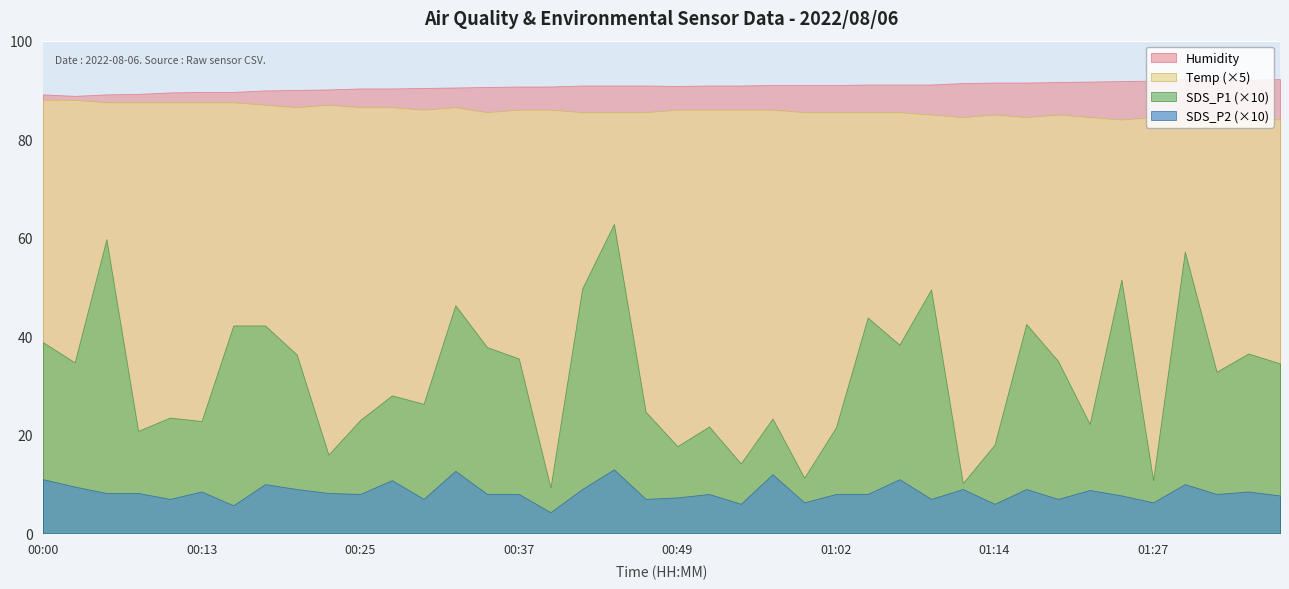

Which series changed the most between 00:05 and 01:14?

SDS_P1